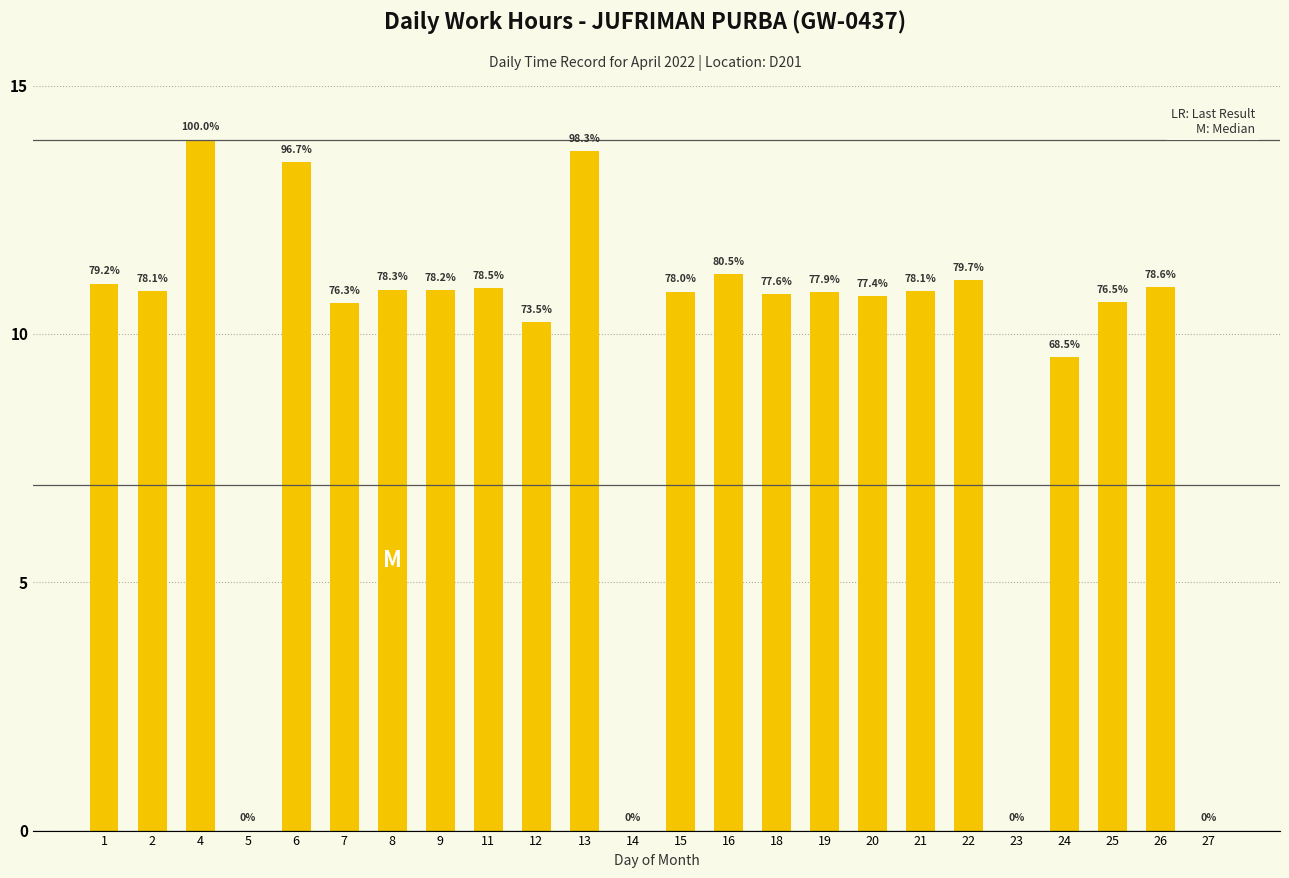

How many bars are there in total?

24